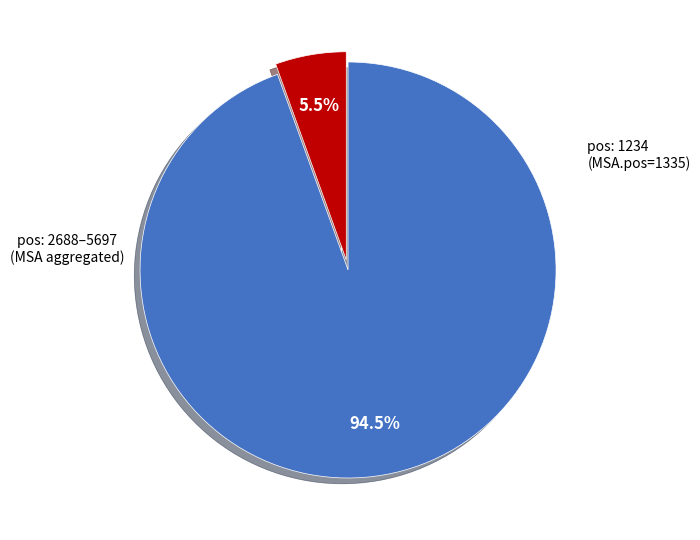

Is there any slice that represents more than half of the pie?

Yes